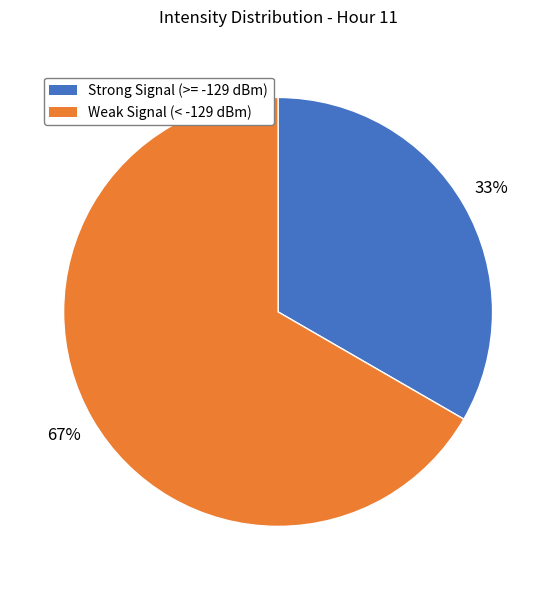

To the nearest percent, what is the average slice percentage?

50%